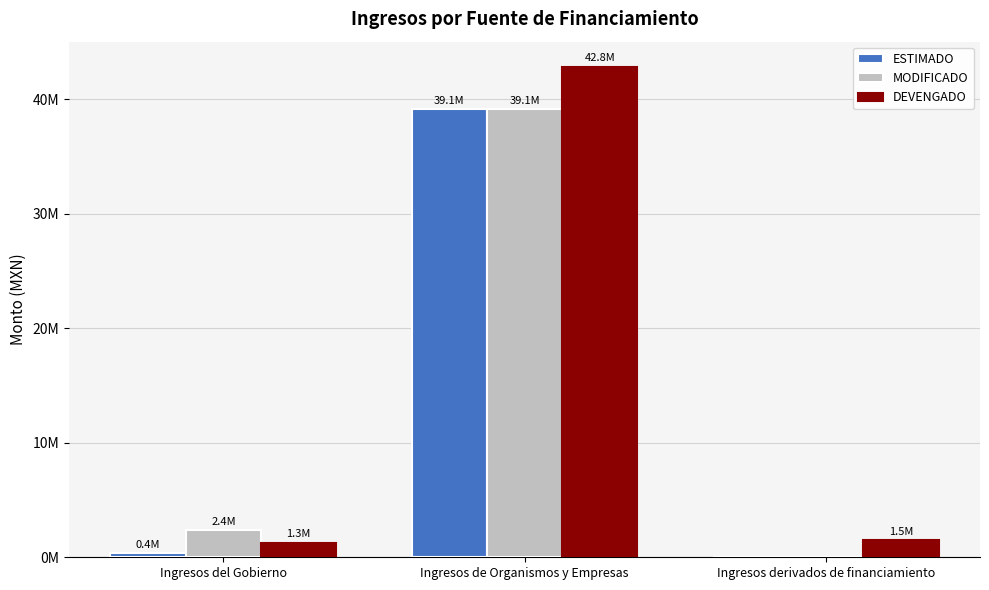

List the series in order of their overall mean, highest first.

DEVENGADO, MODIFICADO, ESTIMADO